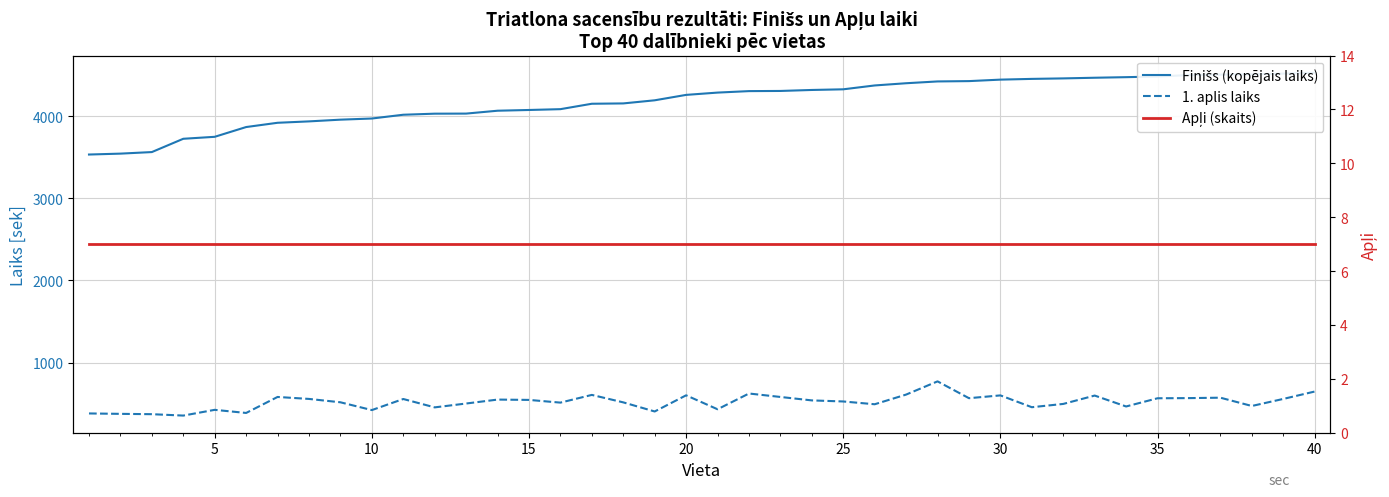

True or false: Finišs (kopējais laiks) and 1. aplis laiks cross at least once.

False